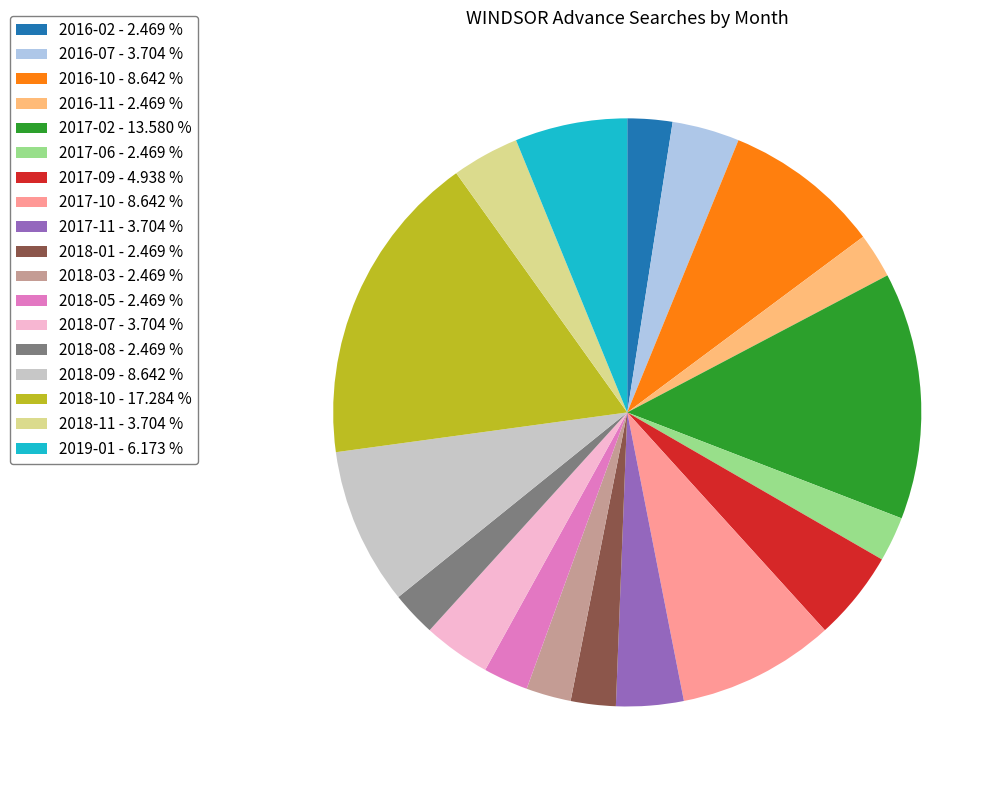

What is the ratio of the value at 2017-06 - 2.469 % to the value at 2016-10 - 8.642 %?

0.3